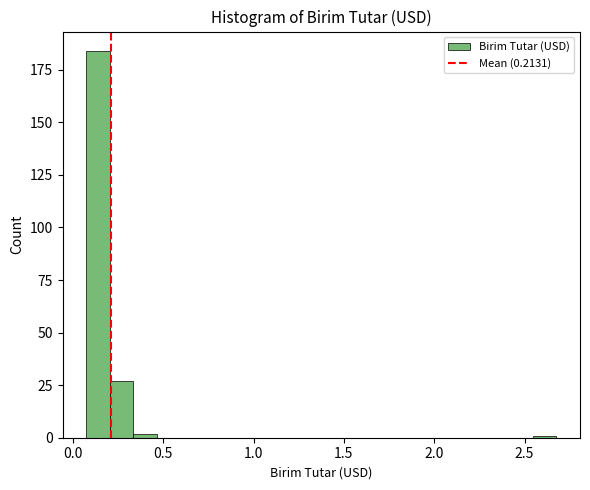

Around what value on the x-axis is the tallest bar? Give the approximate position of its centre, as read against the axis.

0.15